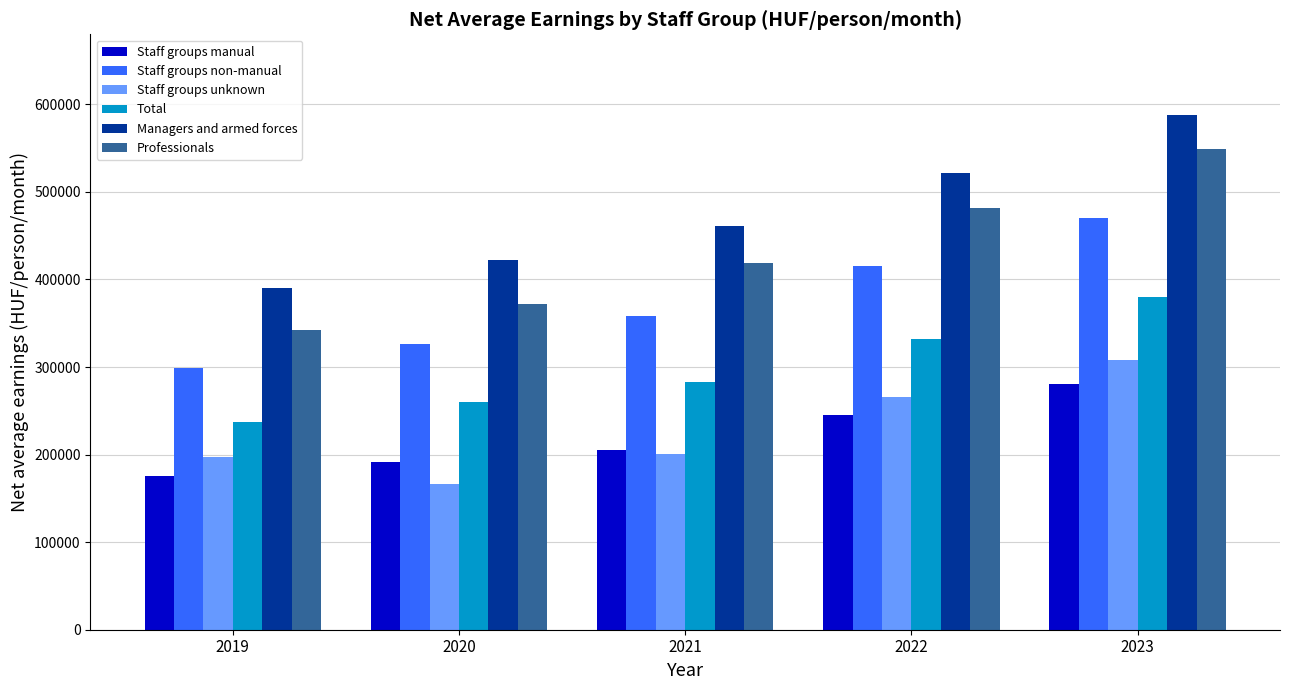

List the labels in order of Staff groups non-manual value, largest first.

2023, 2022, 2021, 2020, 2019